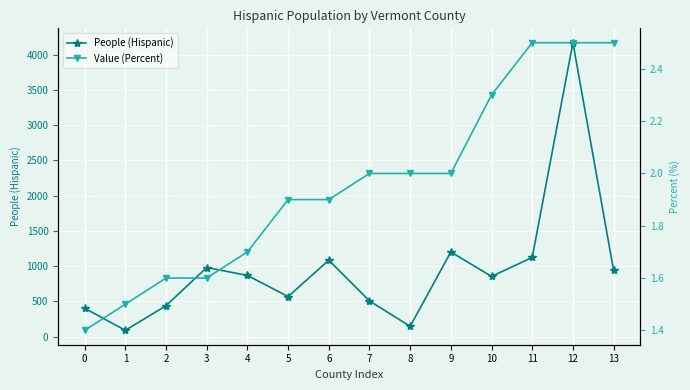

Rank the series by their maximum value, from lowest to highest.

Value (Percent), People (Hispanic)